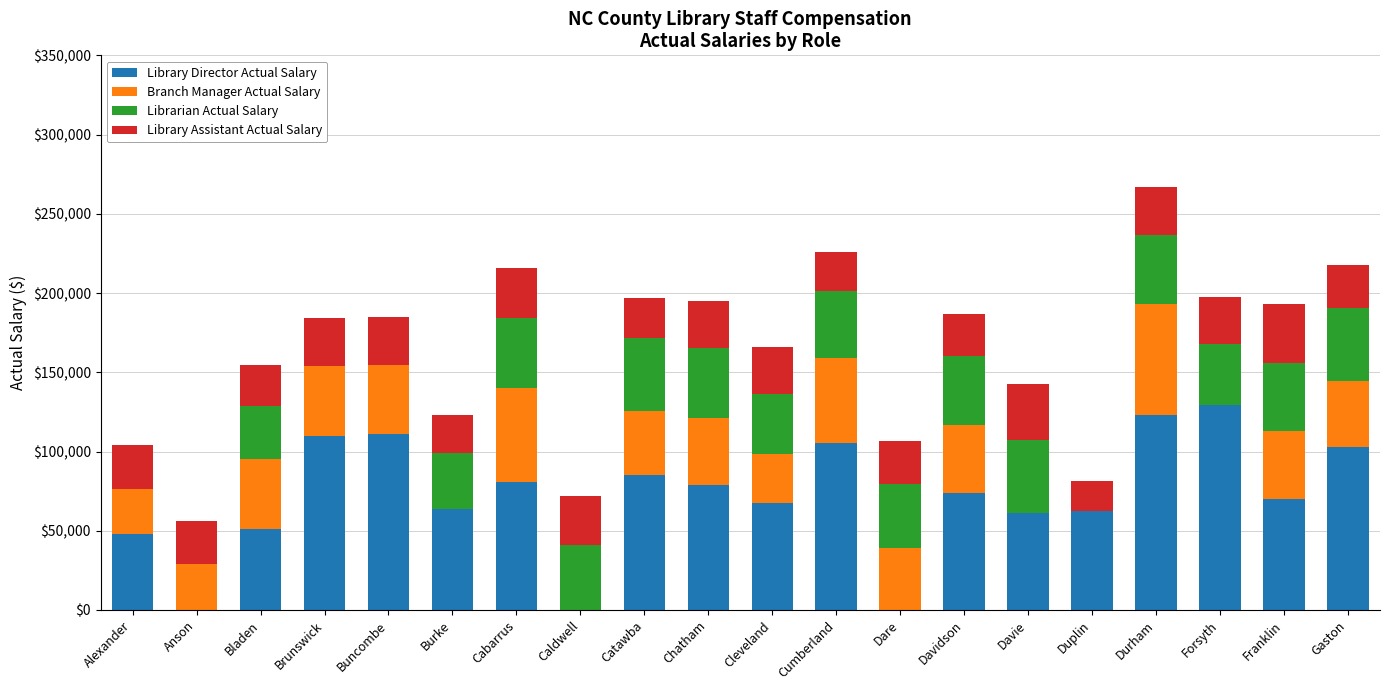

At which category is the sum across all series the highest?

Durham